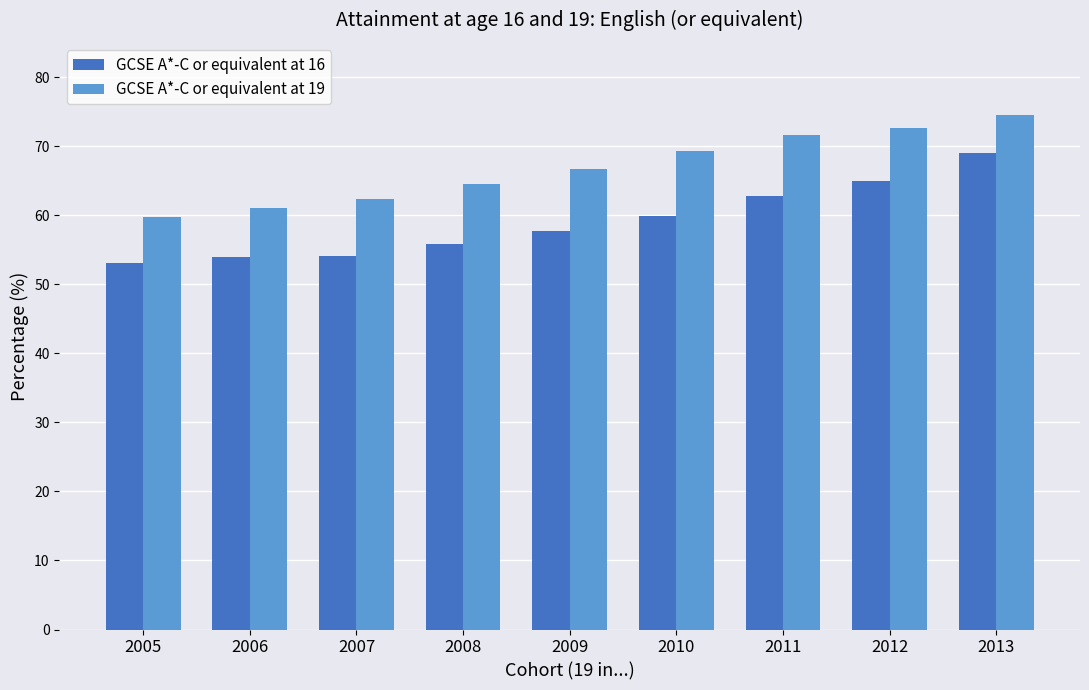

What is the difference between the second highest and second lowest values in the GCSE A*-C or equivalent at 19 series?

11.5